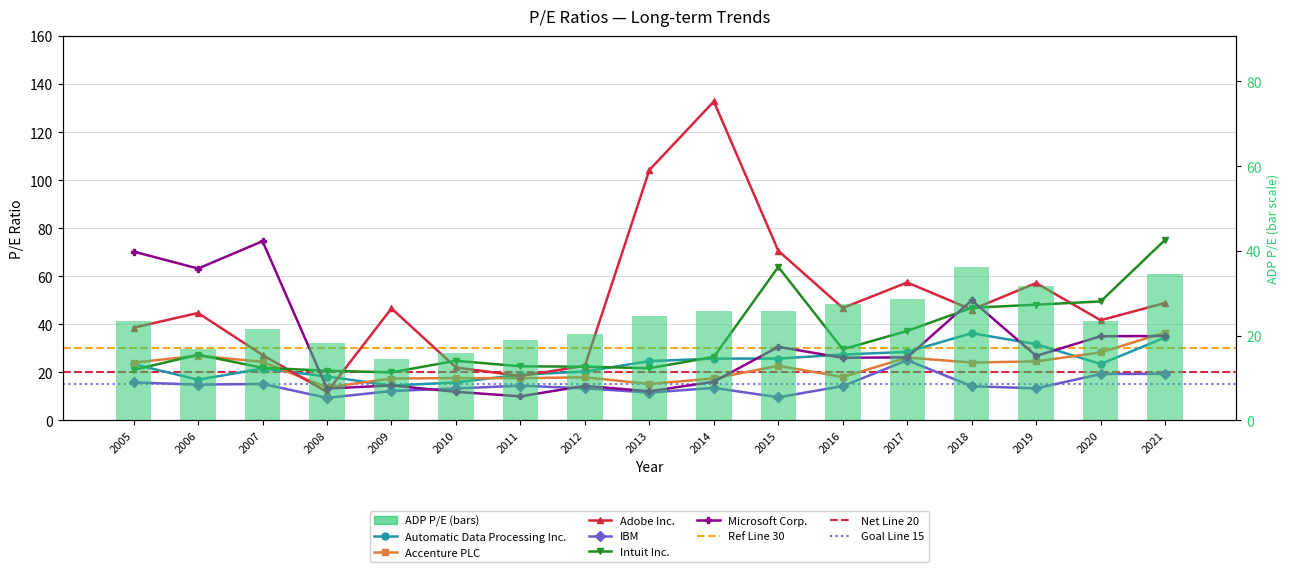

True or false: Adobe Inc. has a value of 6.9 at 2008.

False